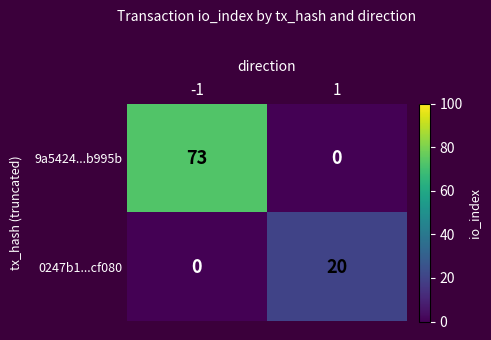

What is the maximum value for 9a5424...b995b?

73